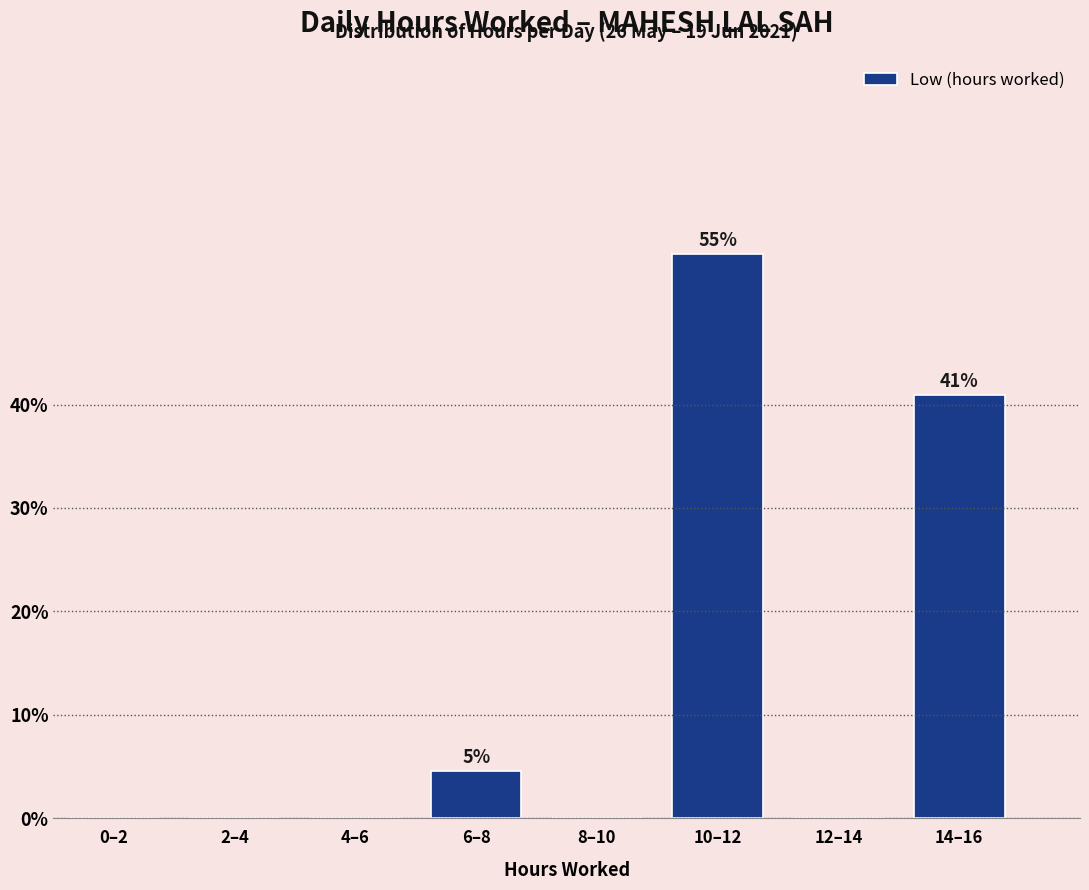

Reading left to right, transcribe all the data shown in this chart.

0–2=0.0	2–4=0.0	4–6=0.0	6–8=4.5	8–10=0.0	10–12=54.5	12–14=0.0	14–16=40.9